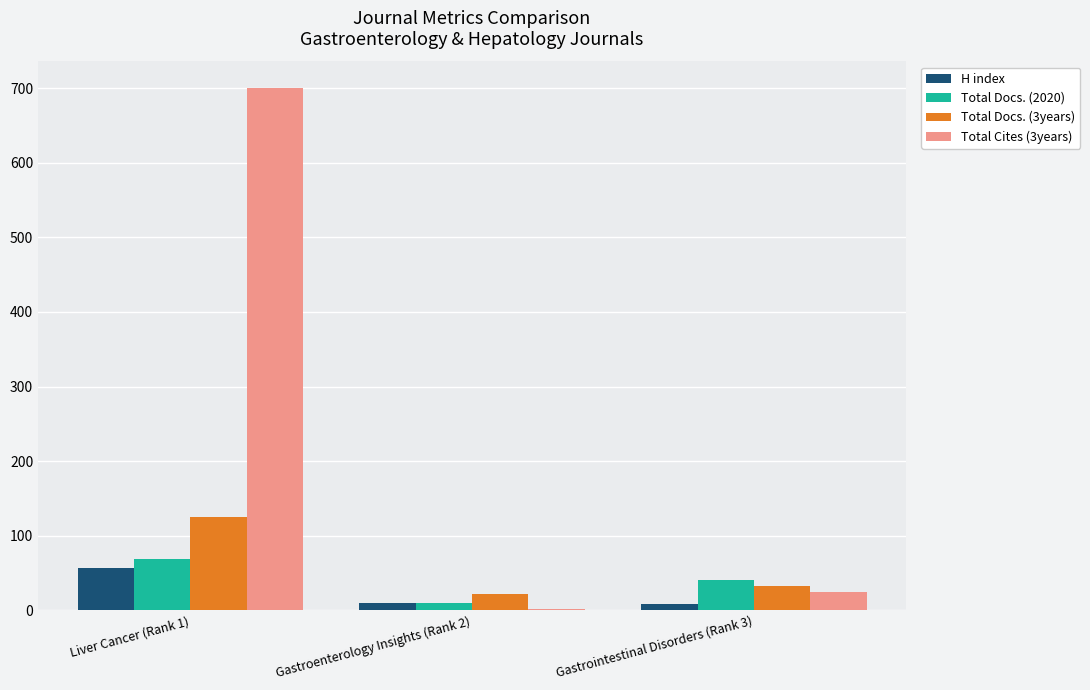

How many Total Docs. (2020) values are between 9 and 69?

3